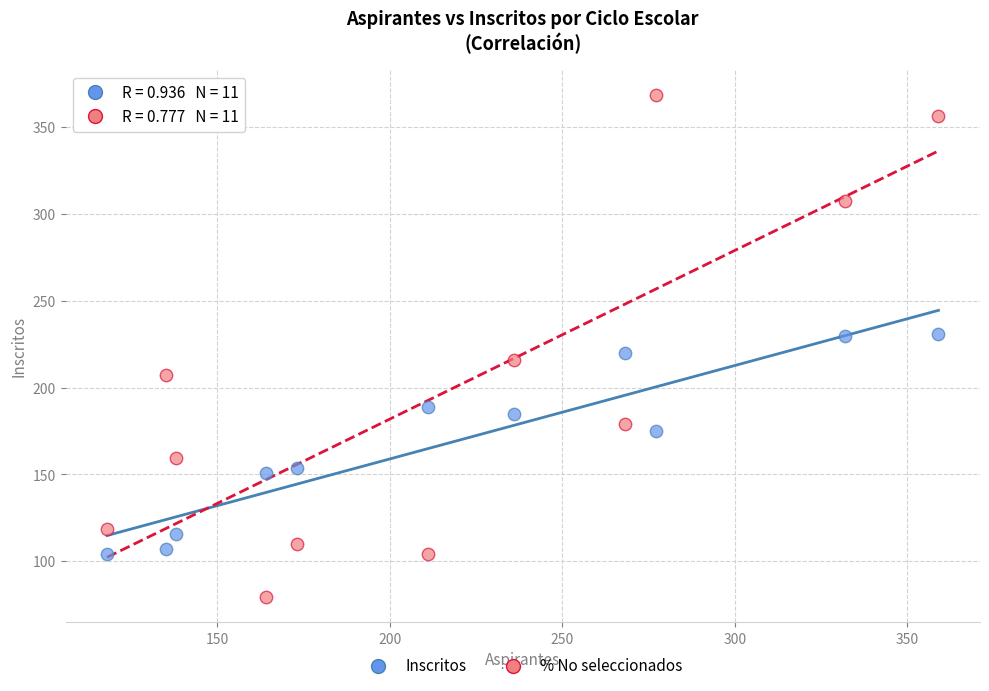

Across all data points, what is the range of Y values (max minus min)?

289.0